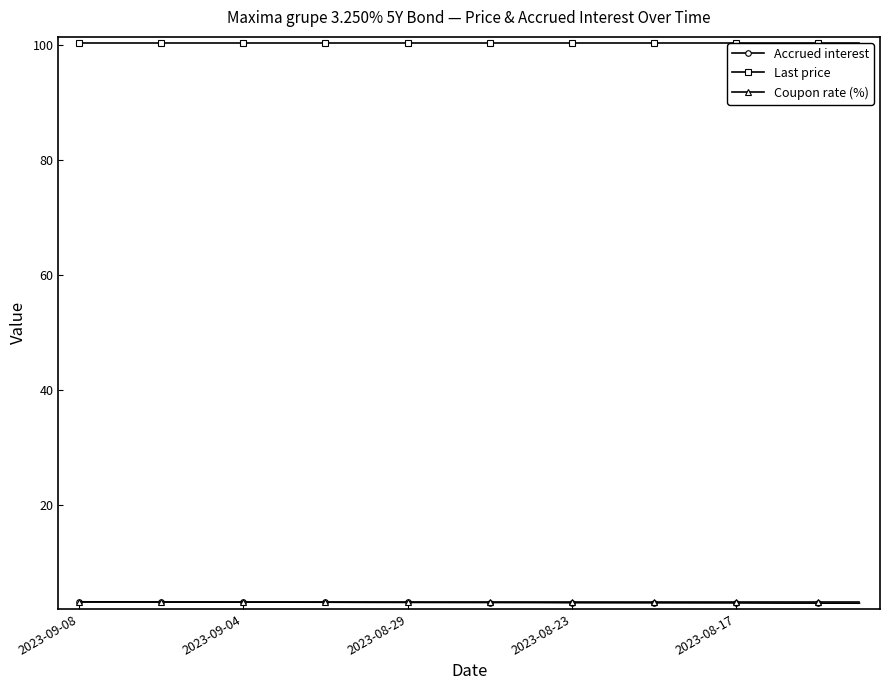

What is the smallest value displayed?

3.0